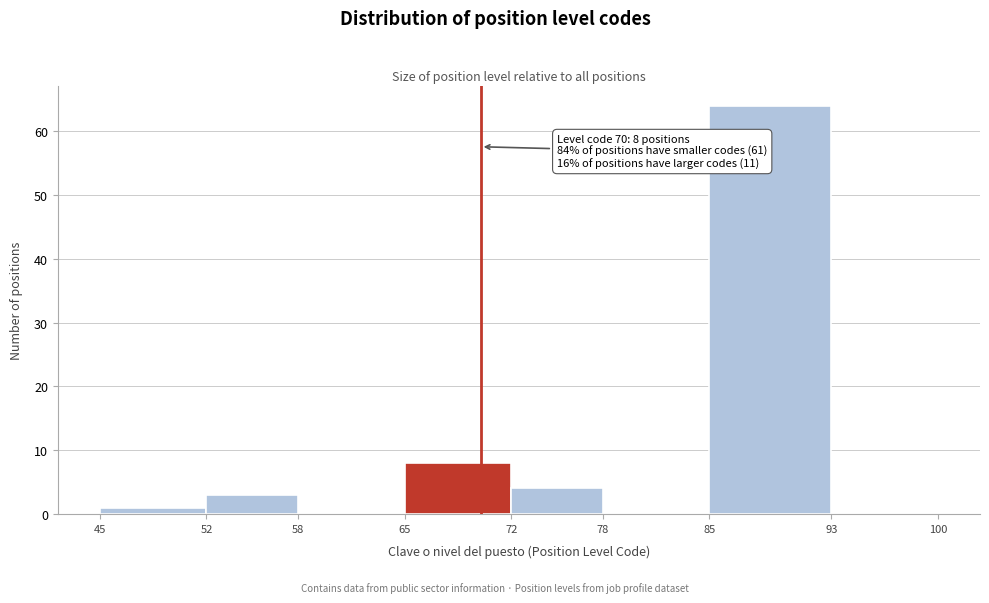

Which range on the x-axis has the tallest bar?

85 to 93